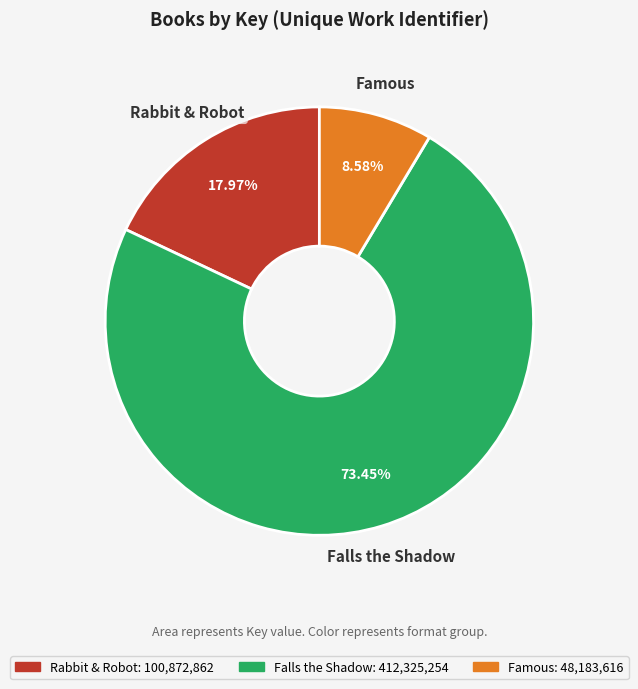

Which has a higher value, Rabbit & Robot or Famous?

Rabbit & Robot